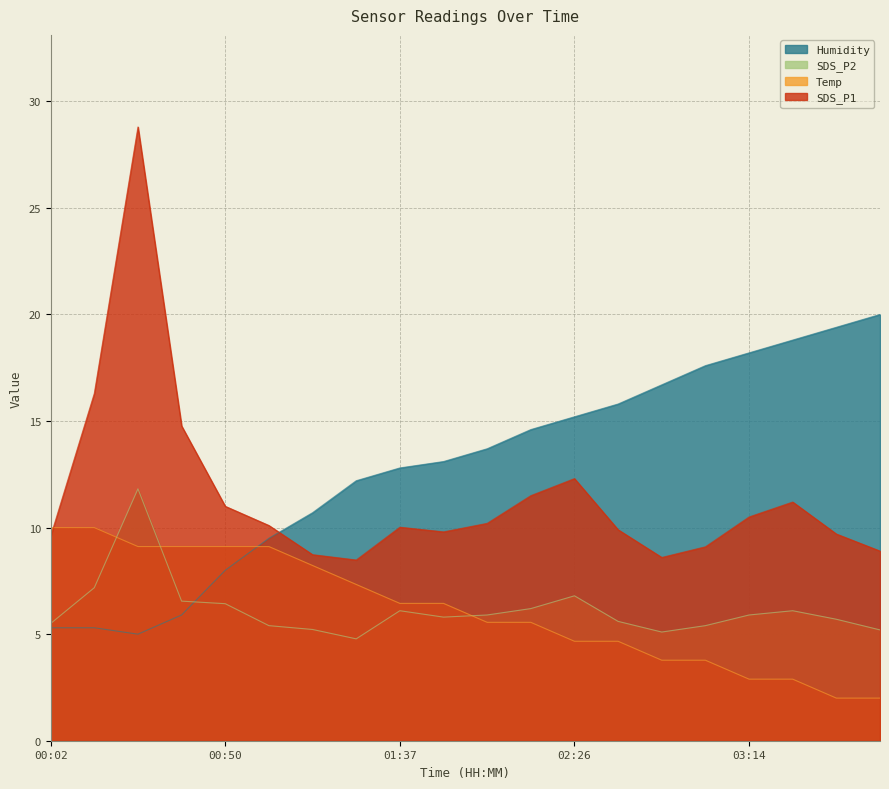

Where is SDS_P1 nearest to the value 18?

00:14